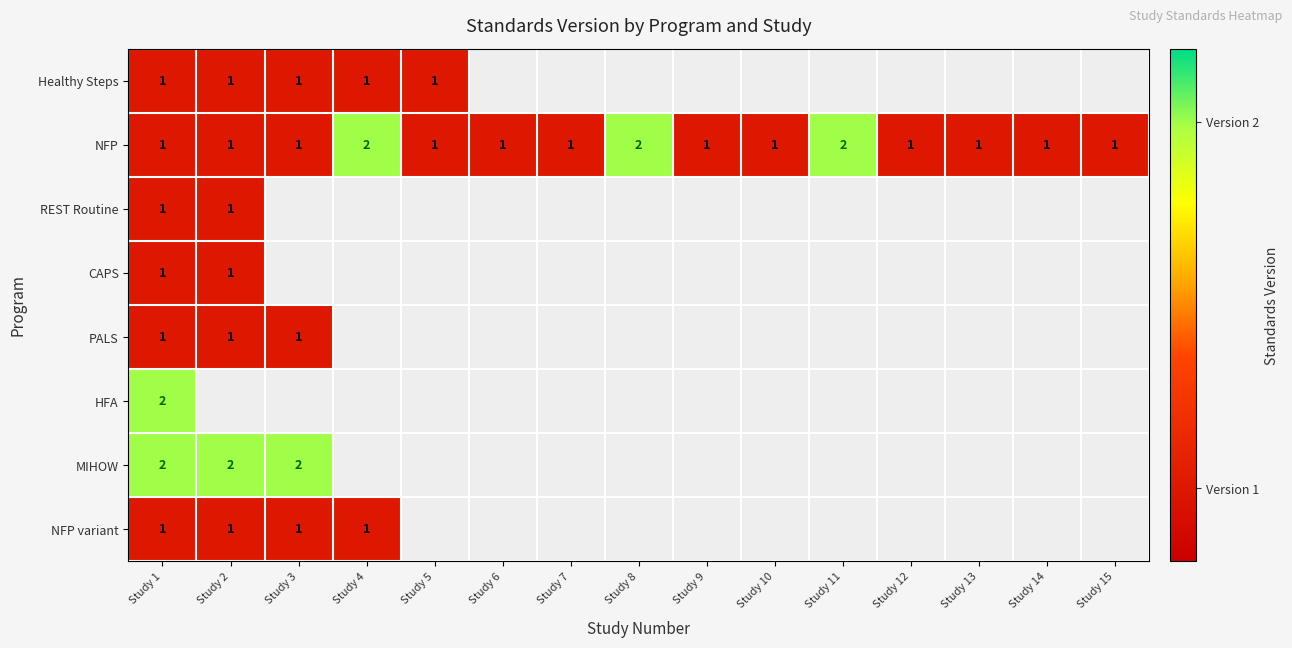

What is the total value across all series at Study 1?

10